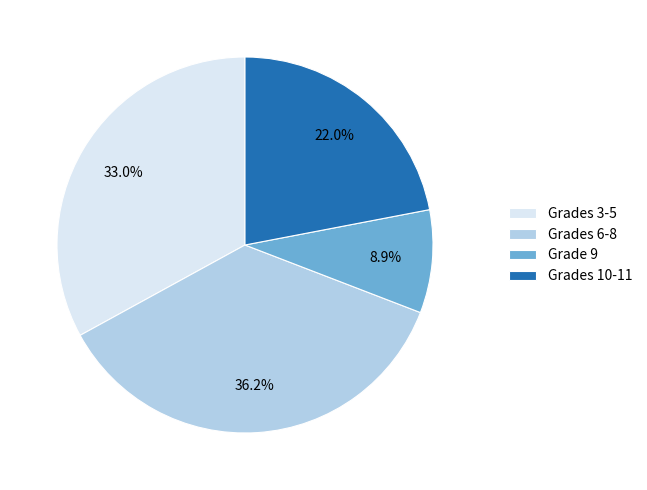

Which slice is the smallest?

Grade 9